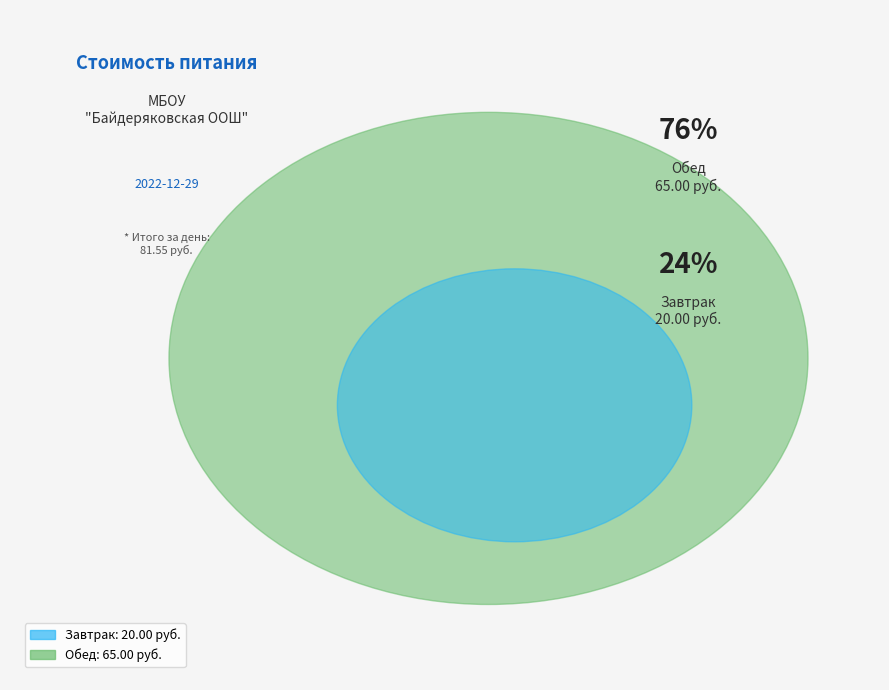

Which slice is the largest?

Обед